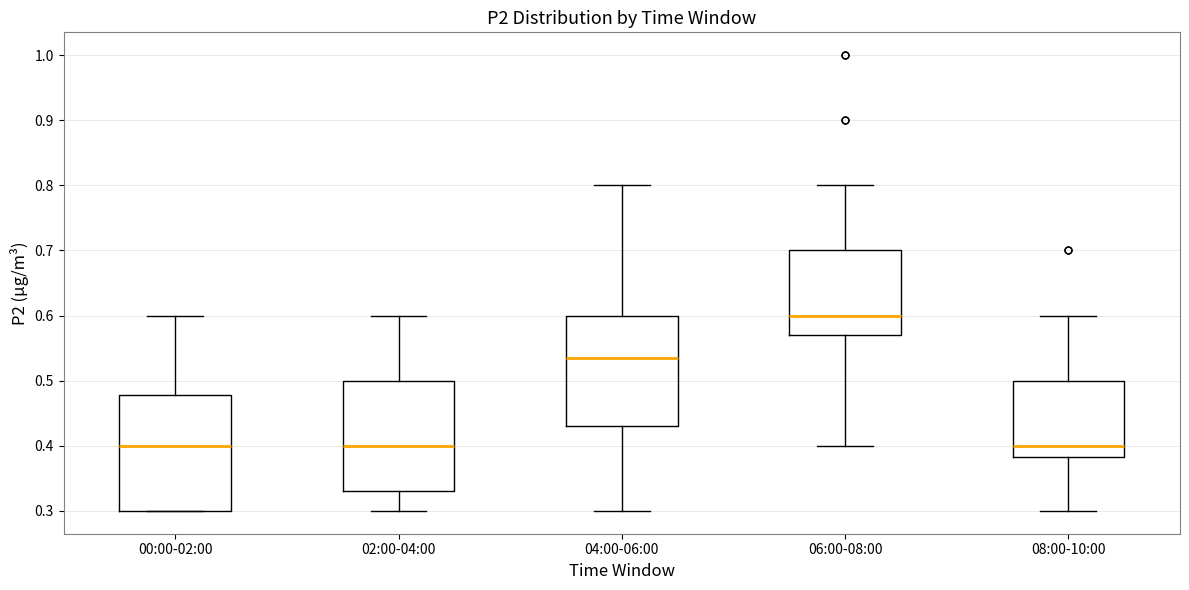

Reading left to right, transcribe this box plot: for each box, give where its median line is, the range the box spans, and where its two whiskers end, as read against the y-axis. The values are not printed on the chart, so give them approximately, as read against the axis.

00:00-02:00: median 0.40, box 0.30 to 0.48, whiskers 0.30 to 0.60
02:00-04:00: median 0.40, box 0.33 to 0.50, whiskers 0.30 to 0.60
04:00-06:00: median 0.54, box 0.43 to 0.60, whiskers 0.30 to 0.80
06:00-08:00: median 0.60, box 0.57 to 0.70, whiskers 0.40 to 0.80
08:00-10:00: median 0.40, box 0.38 to 0.50, whiskers 0.30 to 0.60